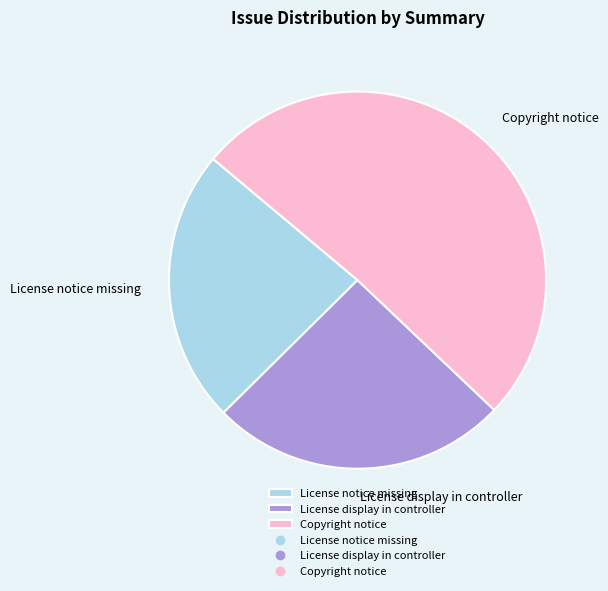

Does any single category account for the majority?

Yes